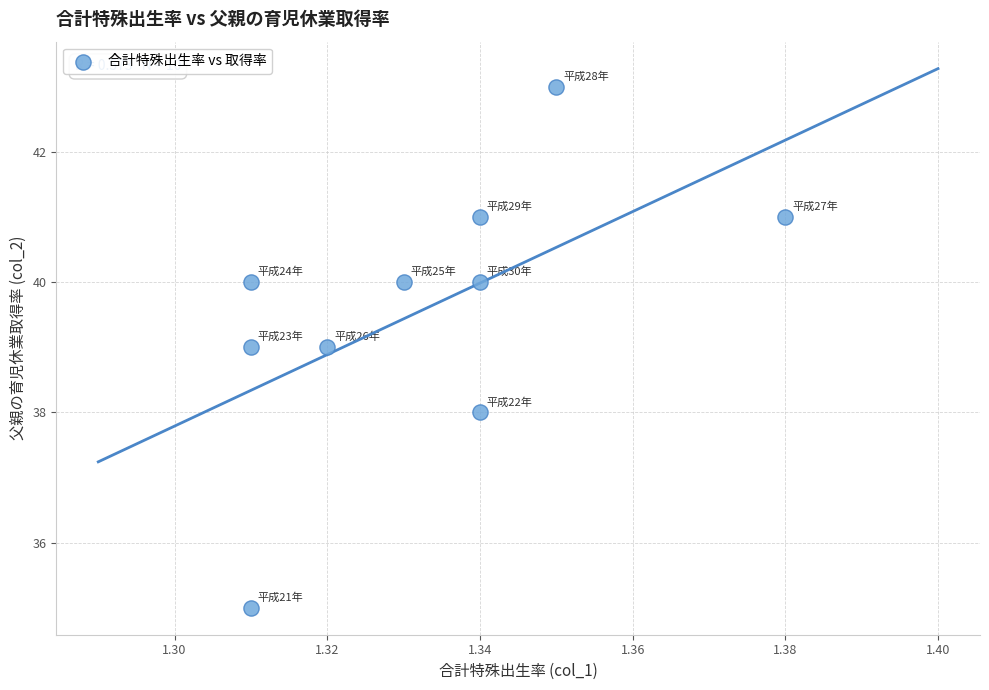

What is the average Y value?

40